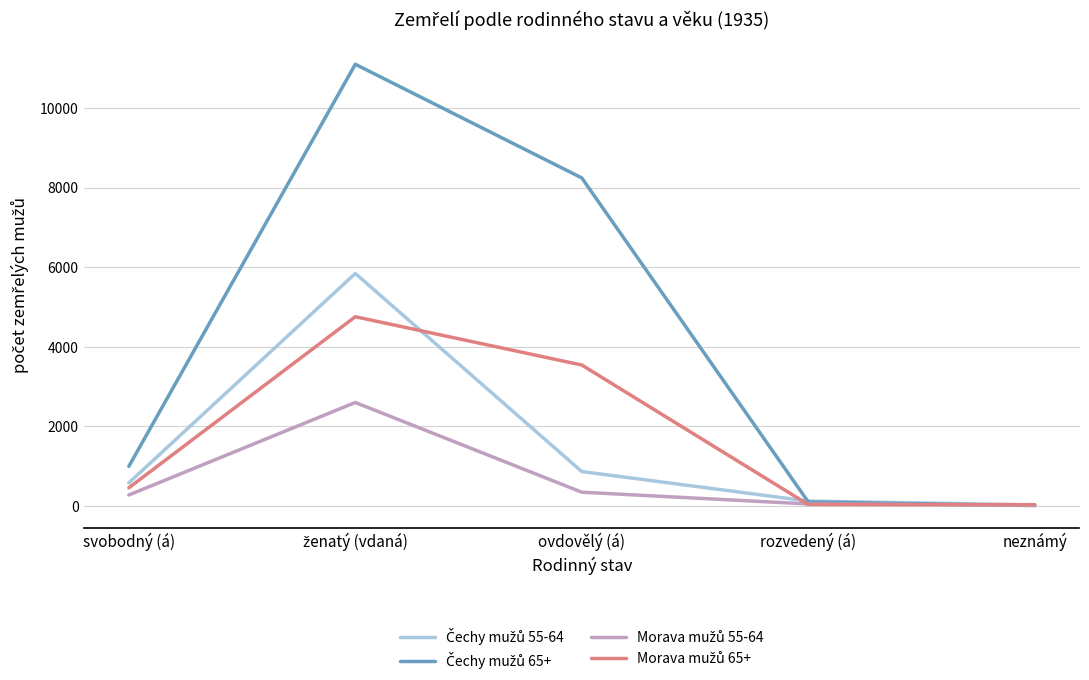

What is the spread (max minus min) of values at svobodný (á)?

720